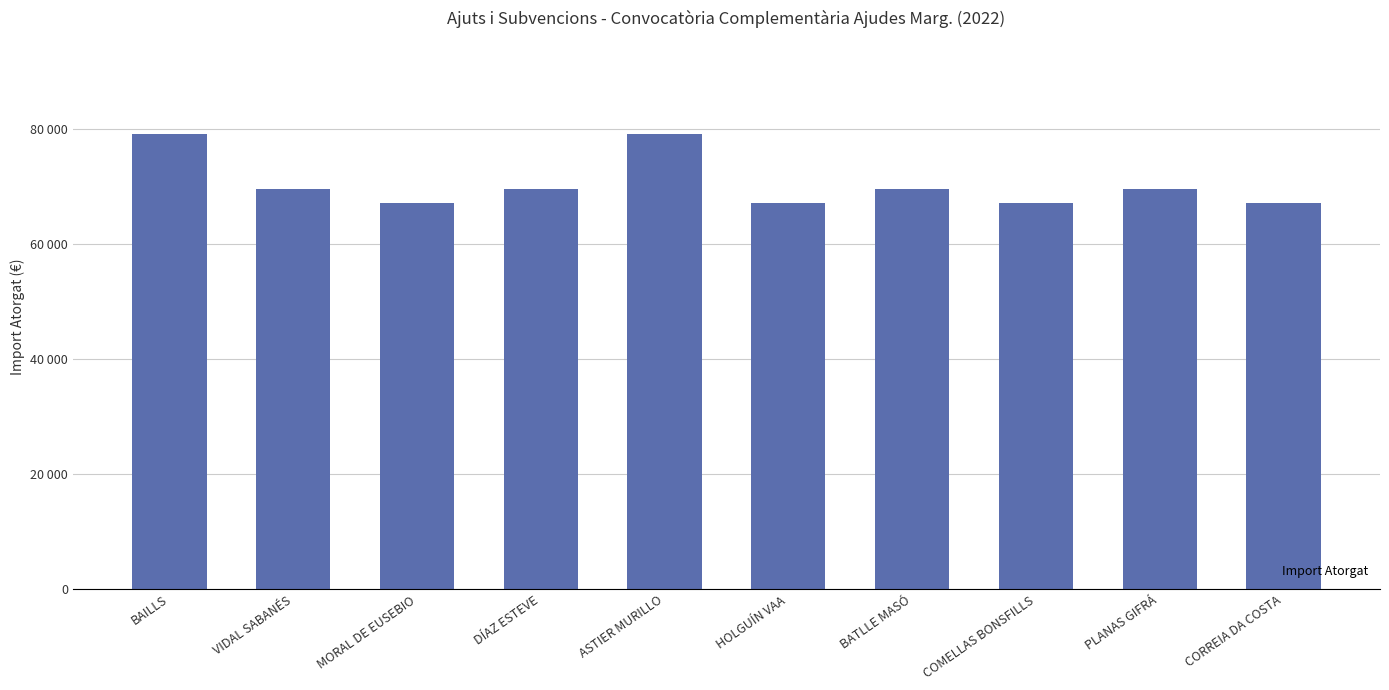

What is the value of the 7th bar from the left?

69700